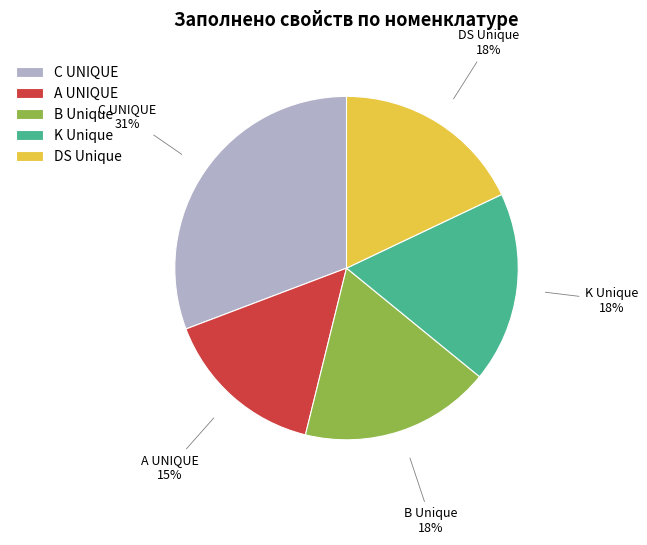

Combined, do K Unique and B Unique account for over 50%?

No